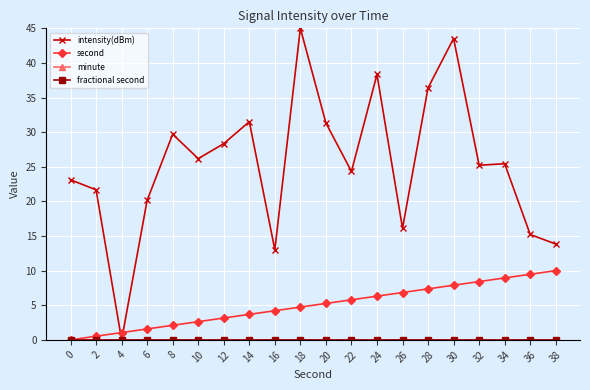

Is this an area chart (filled region under the line)?

No